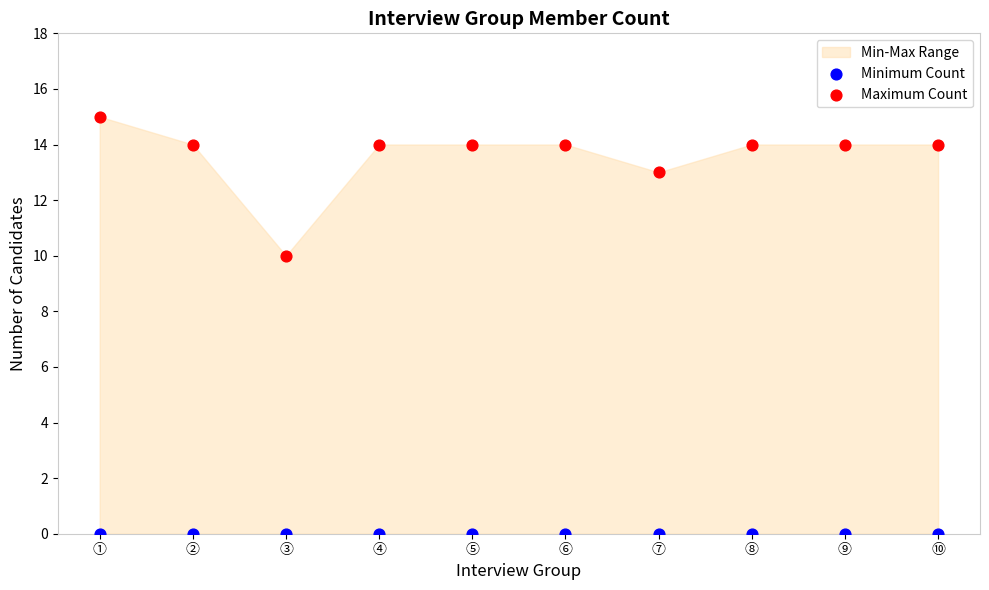

Which series contains the highest Y value?

Maximum Count